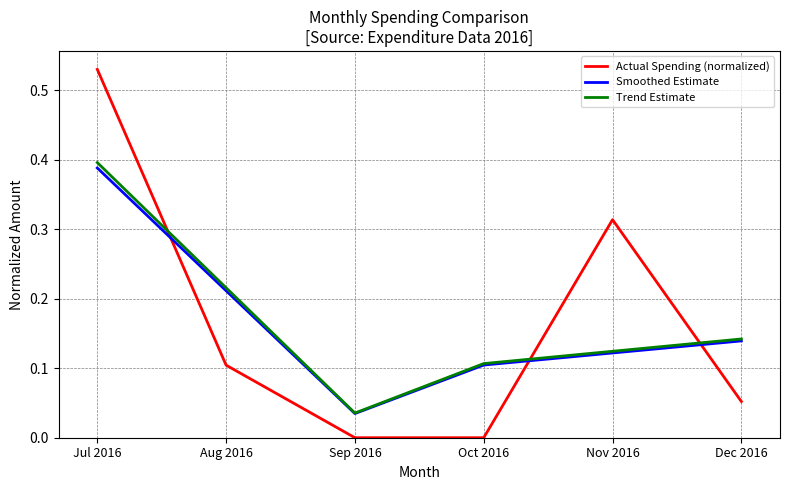

Which category has the highest value across all series?

Jul 2016